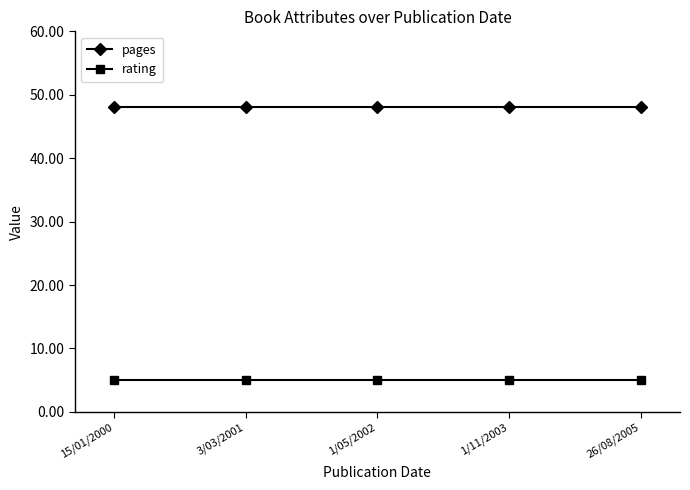

Reading left to right, transcribe all the data shown in this chart.

pages: 15/01/2000=48	3/03/2001=48	1/05/2002=48	1/11/2003=48	26/08/2005=48
rating: 15/01/2000=5	3/03/2001=5	1/05/2002=5	1/11/2003=5	26/08/2005=5